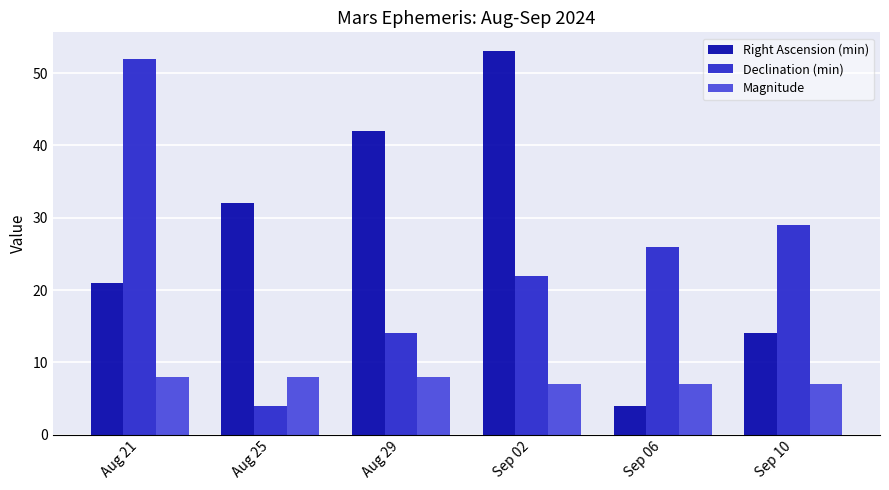

At how many categories does at least one series exceed 36?

3